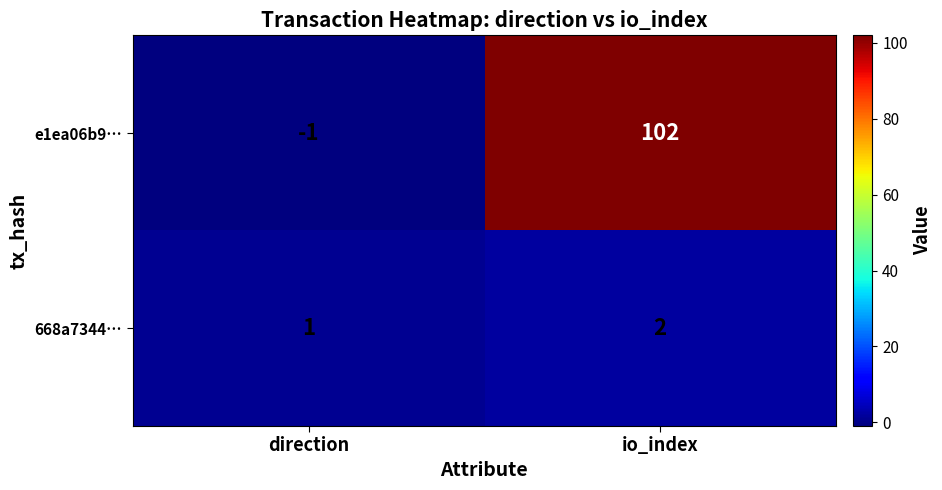

Which label corresponds to the smallest value in the chart?

direction